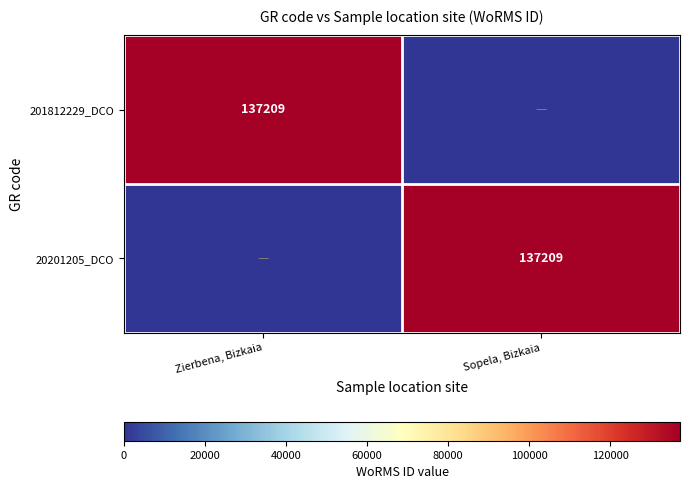

How many categories are shown in the chart?

2